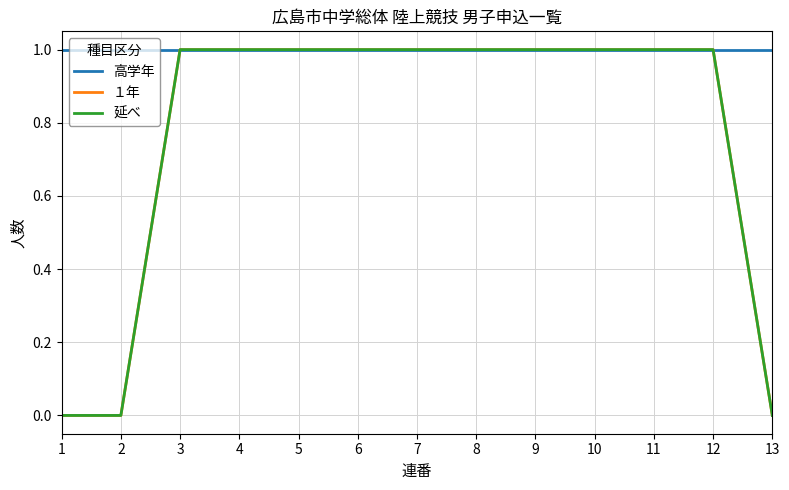

What is the highest value of the １年 series?

1